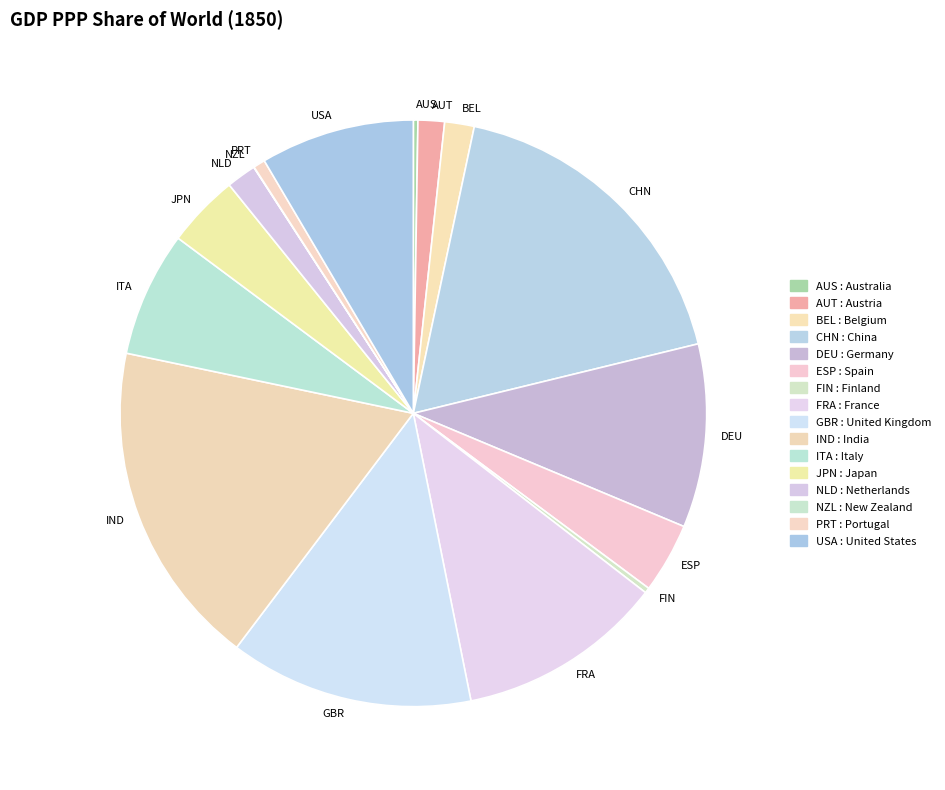

Between GBR and CHN, which is larger?

CHN